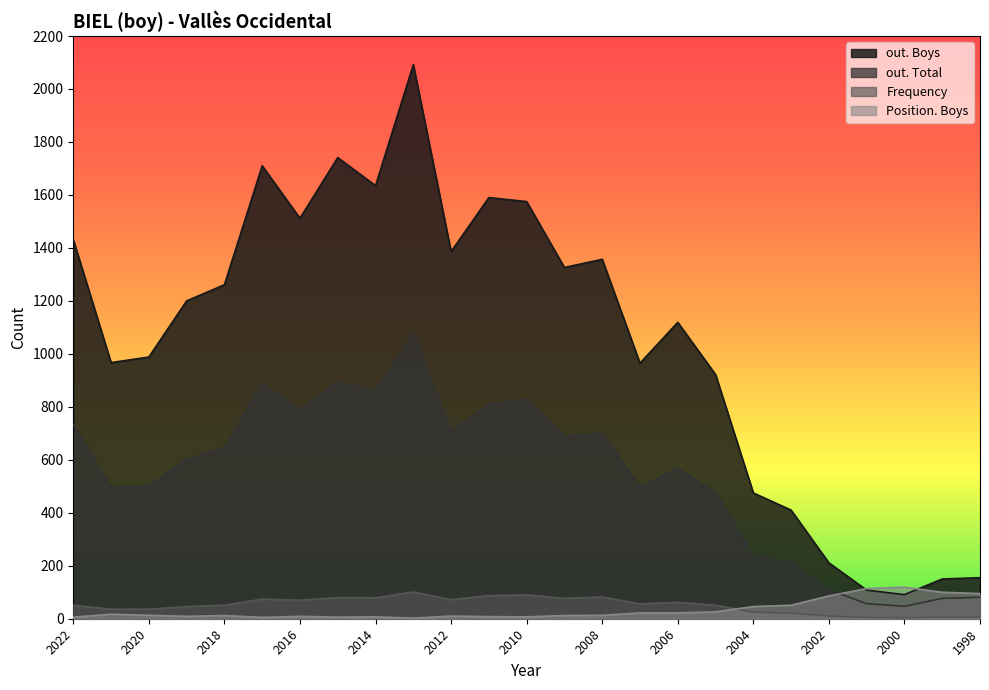

Does the chart display data point markers on the line(s)?

No